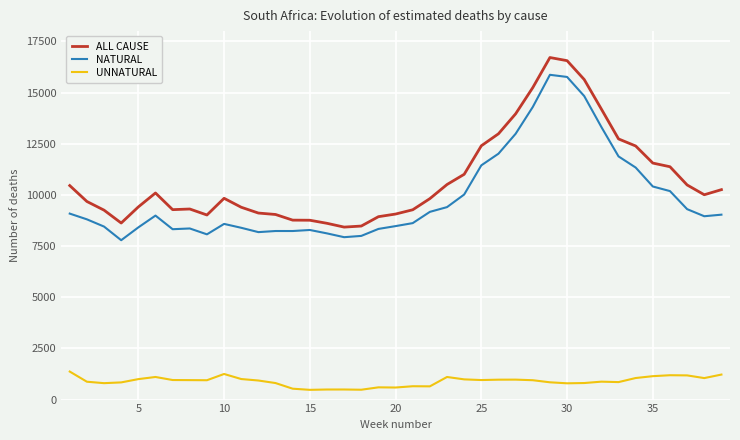

Which series has the widest spread of values?

ALL CAUSE